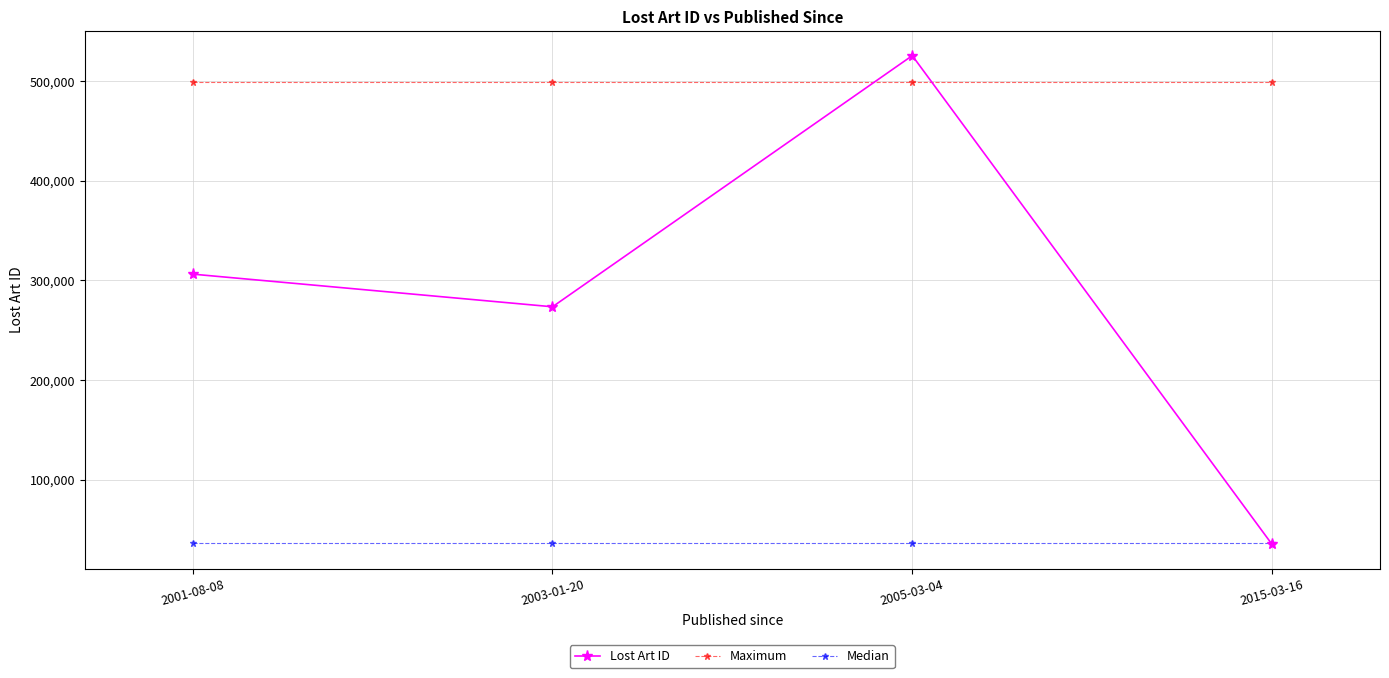

How many categories are shown in the chart?

4